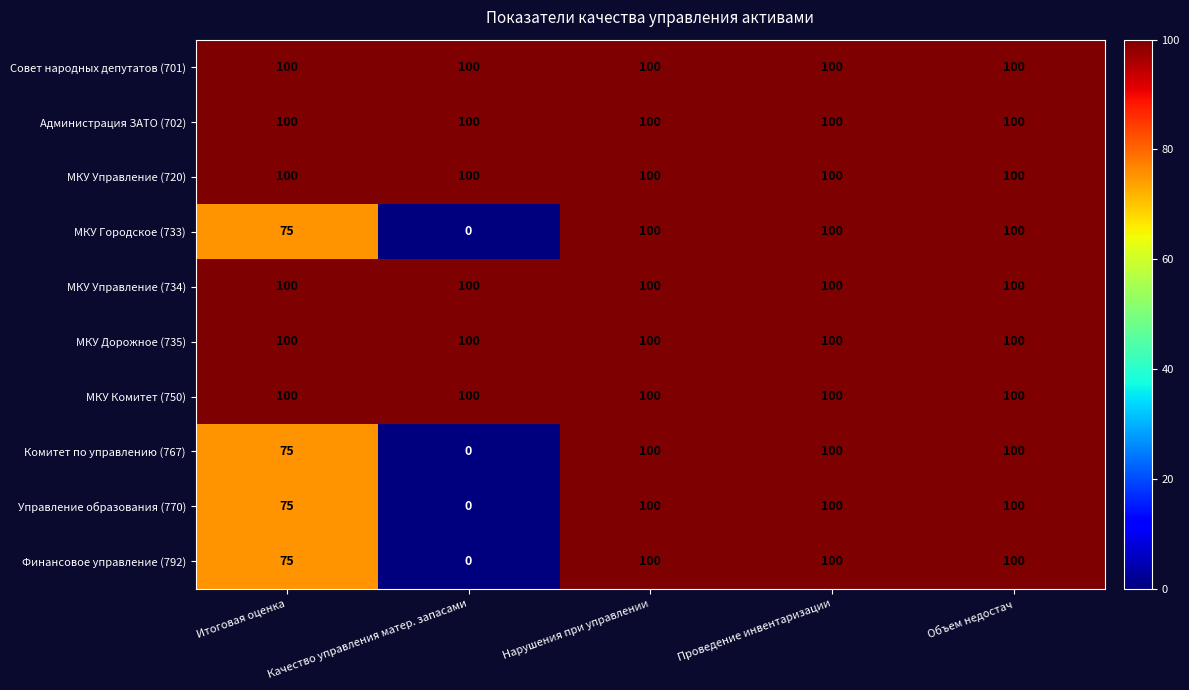

What is the maximum value shown in the chart?

100